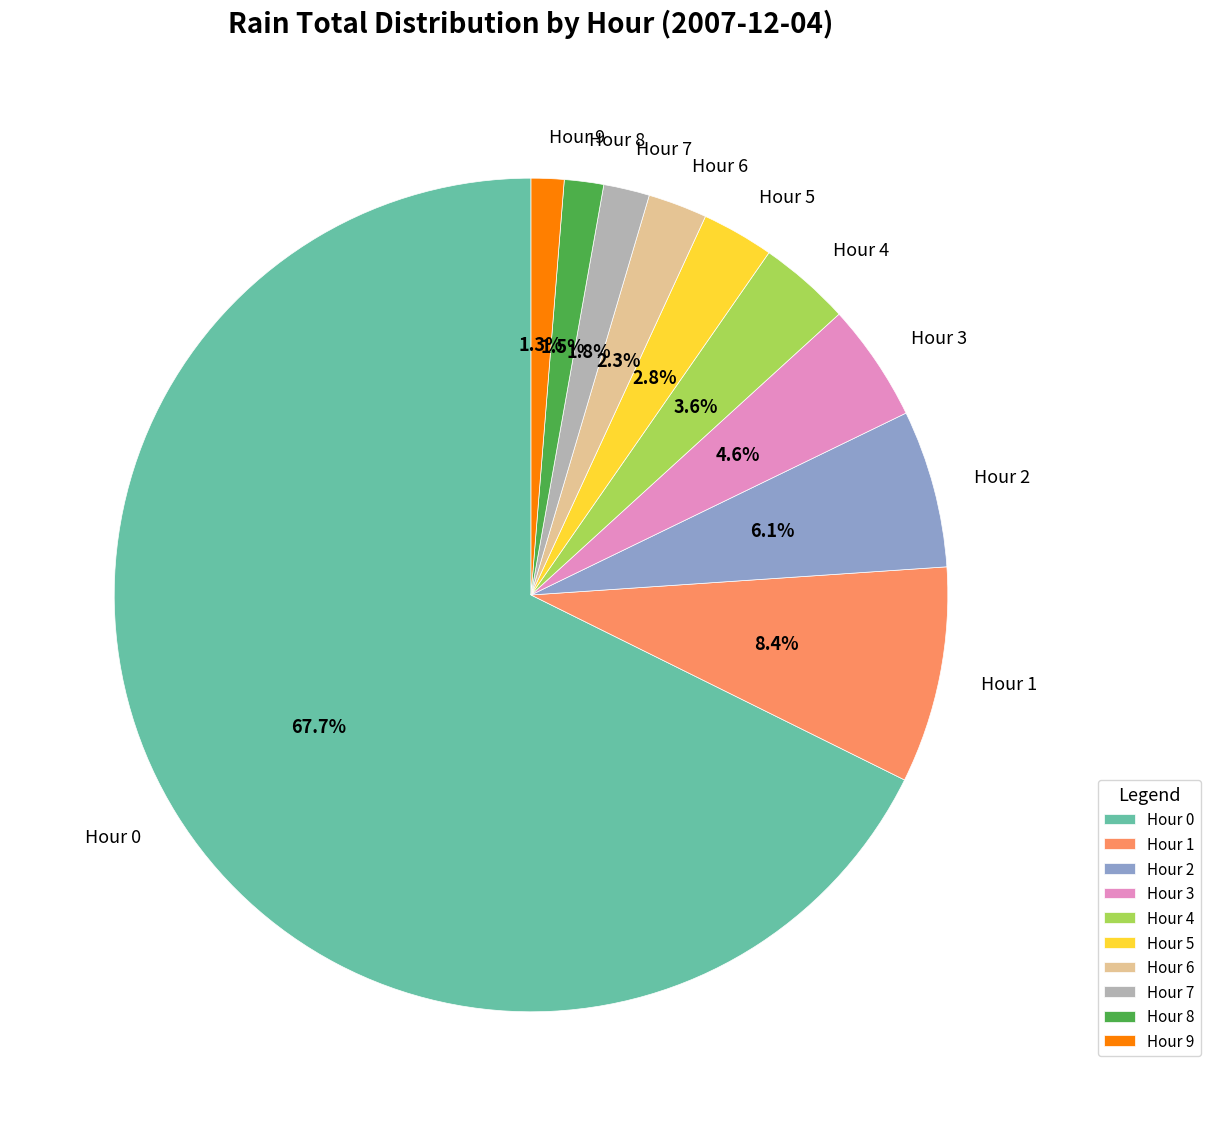

Do Hour 7 and Hour 1 together represent more than half of the pie?

No